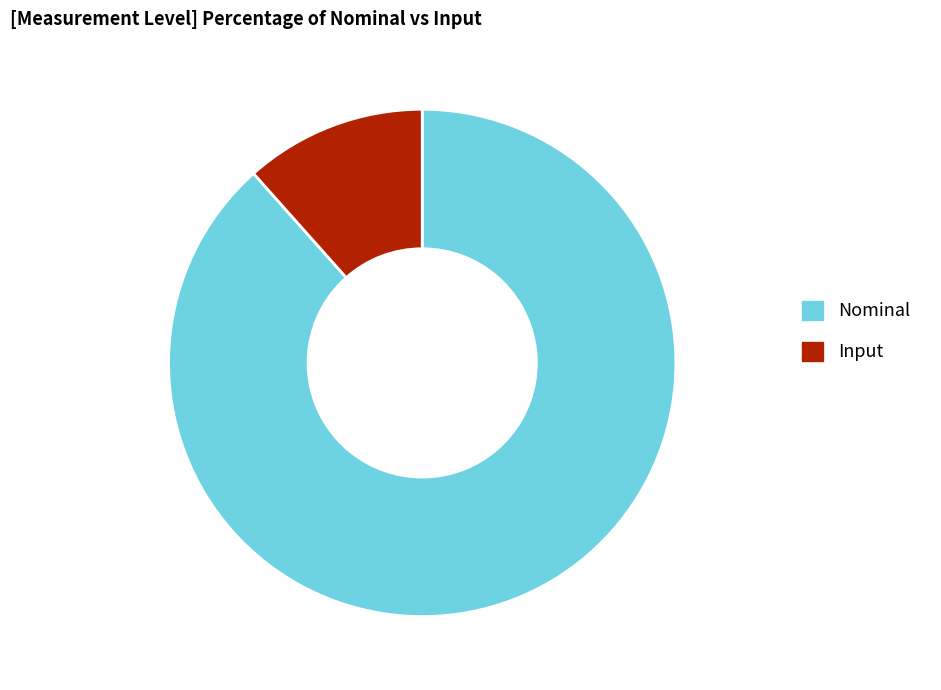

Rank the categories by value from highest to lowest.

Nominal, Input